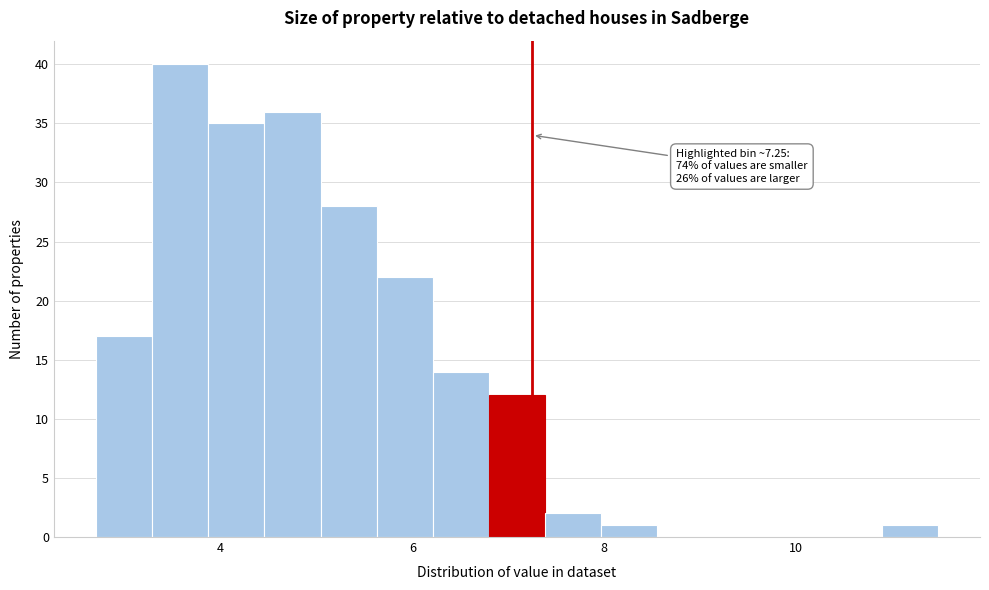

Around what value on the x-axis is the tallest bar? Give the approximate position of its centre, as read against the axis.

3.6